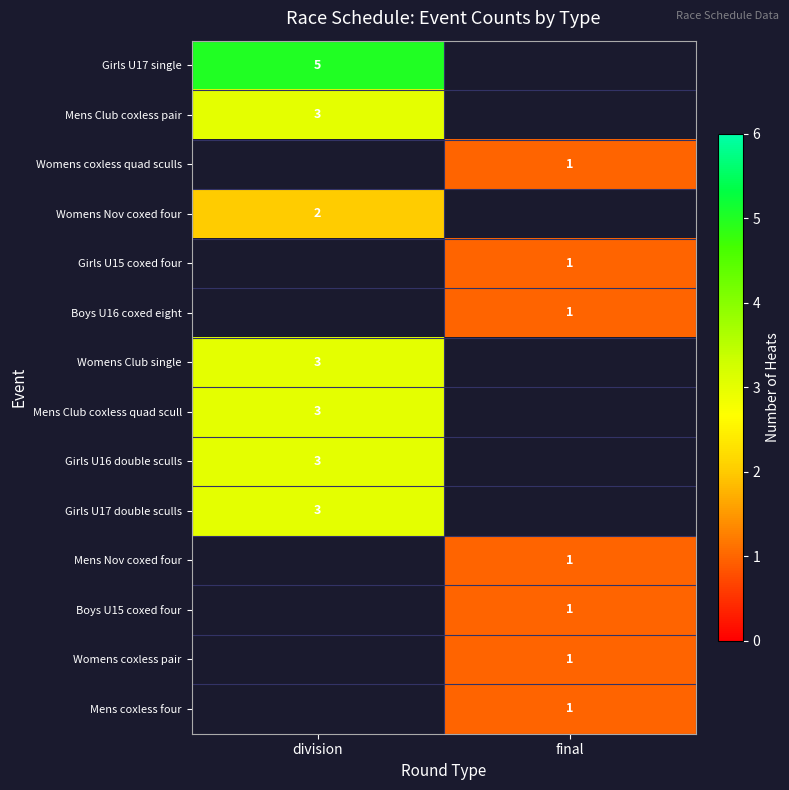

The Girls U17 double sculls series shows 3 at division. True or false?

True